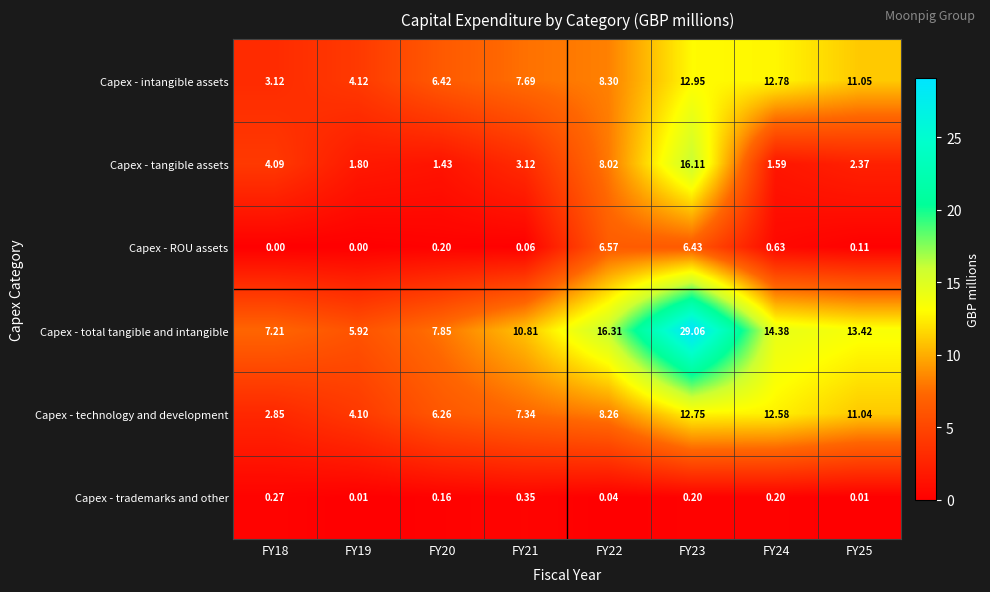

Which series has the largest total across all categories?

Capex - total tangible and intangible